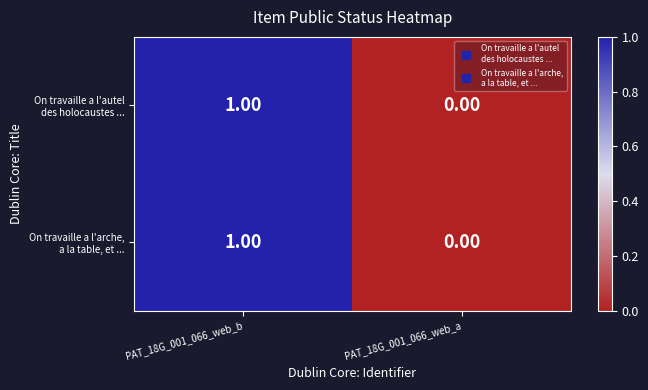

At which category is the sum across all series the highest?

PAT_18G_001_066_web_b